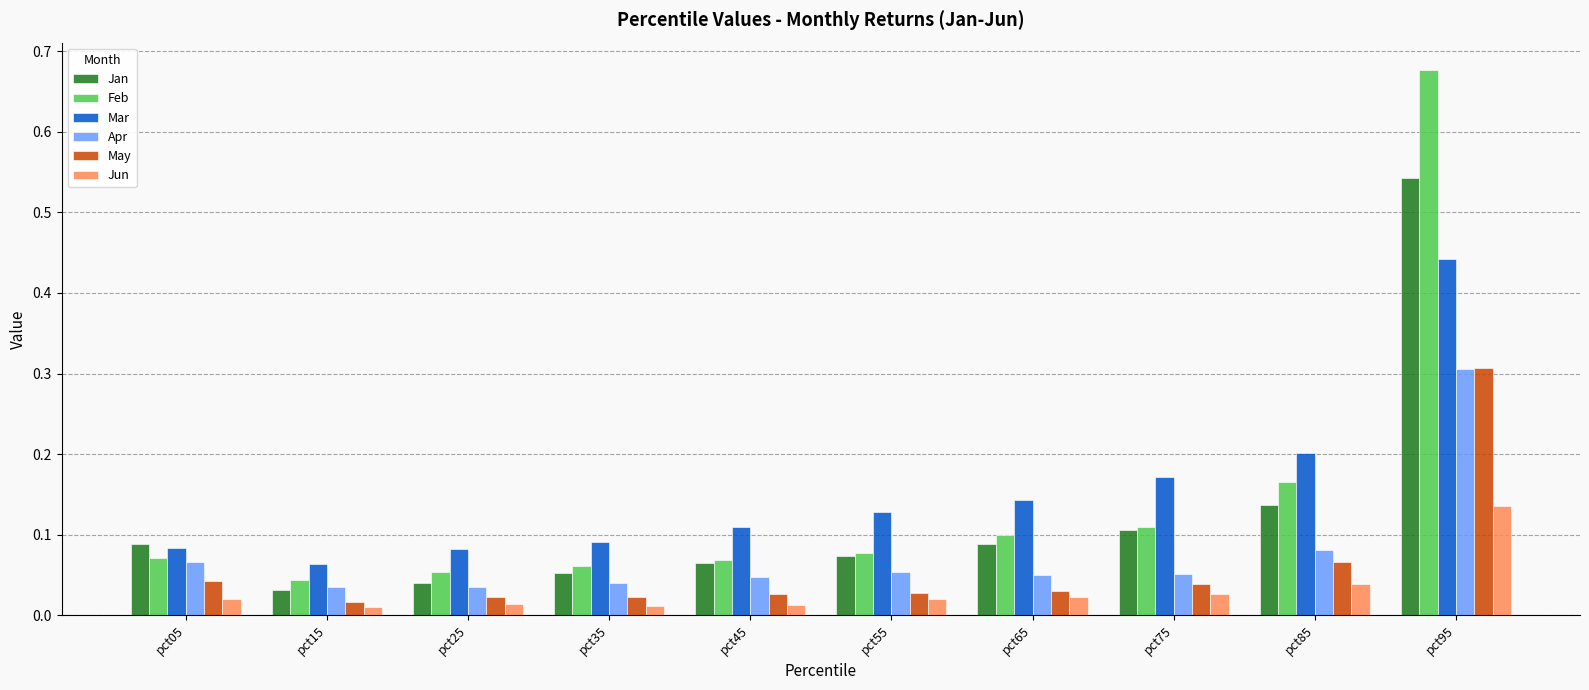

What is the sum of all Jun values?

0.3